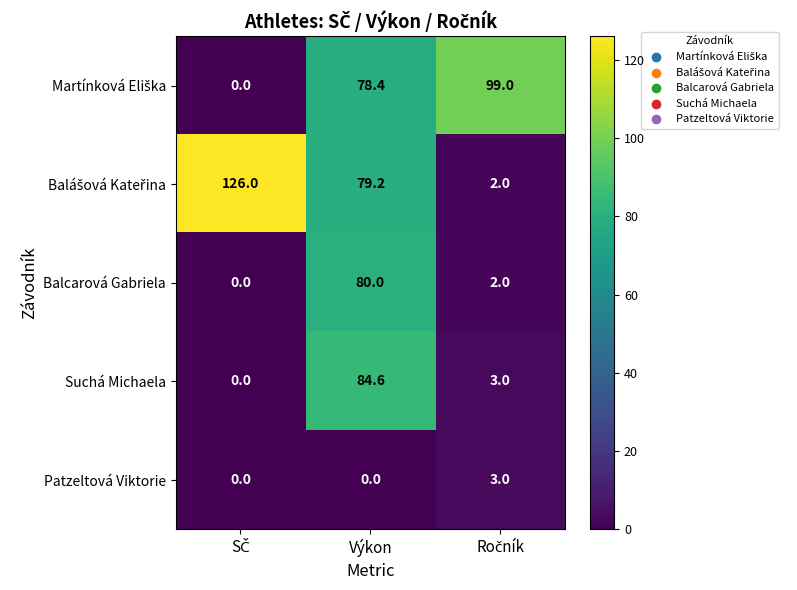

What is the total value across all series at Výkon?

322.2